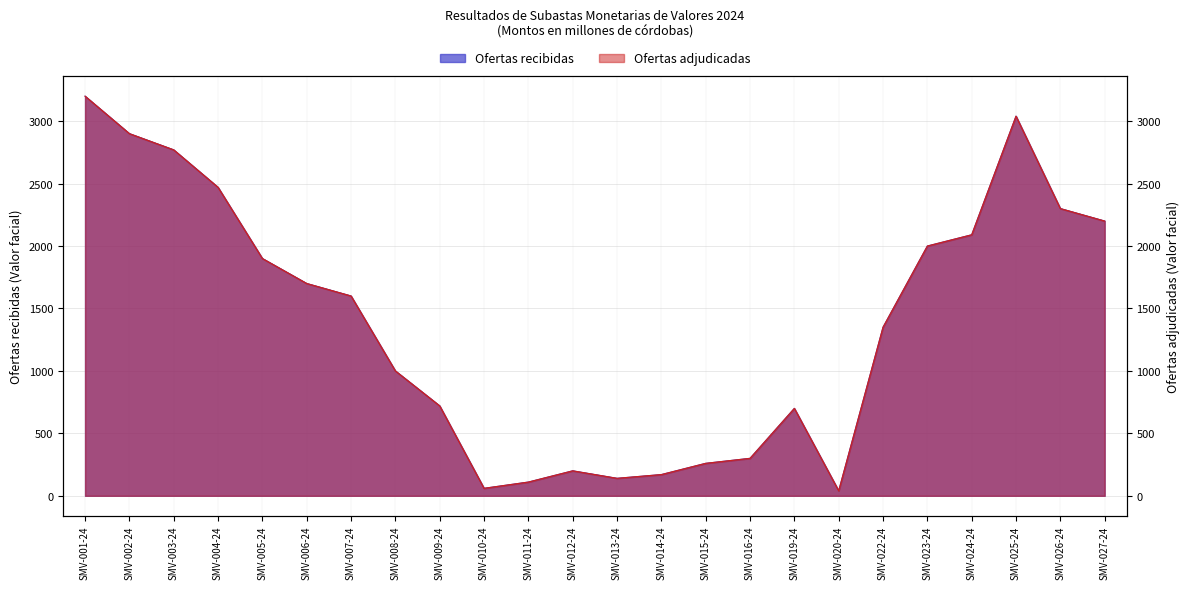

Between SMV-024-24 and SMV-027-24, which series saw the biggest shift?

Ofertas recibidas (Valor facial)